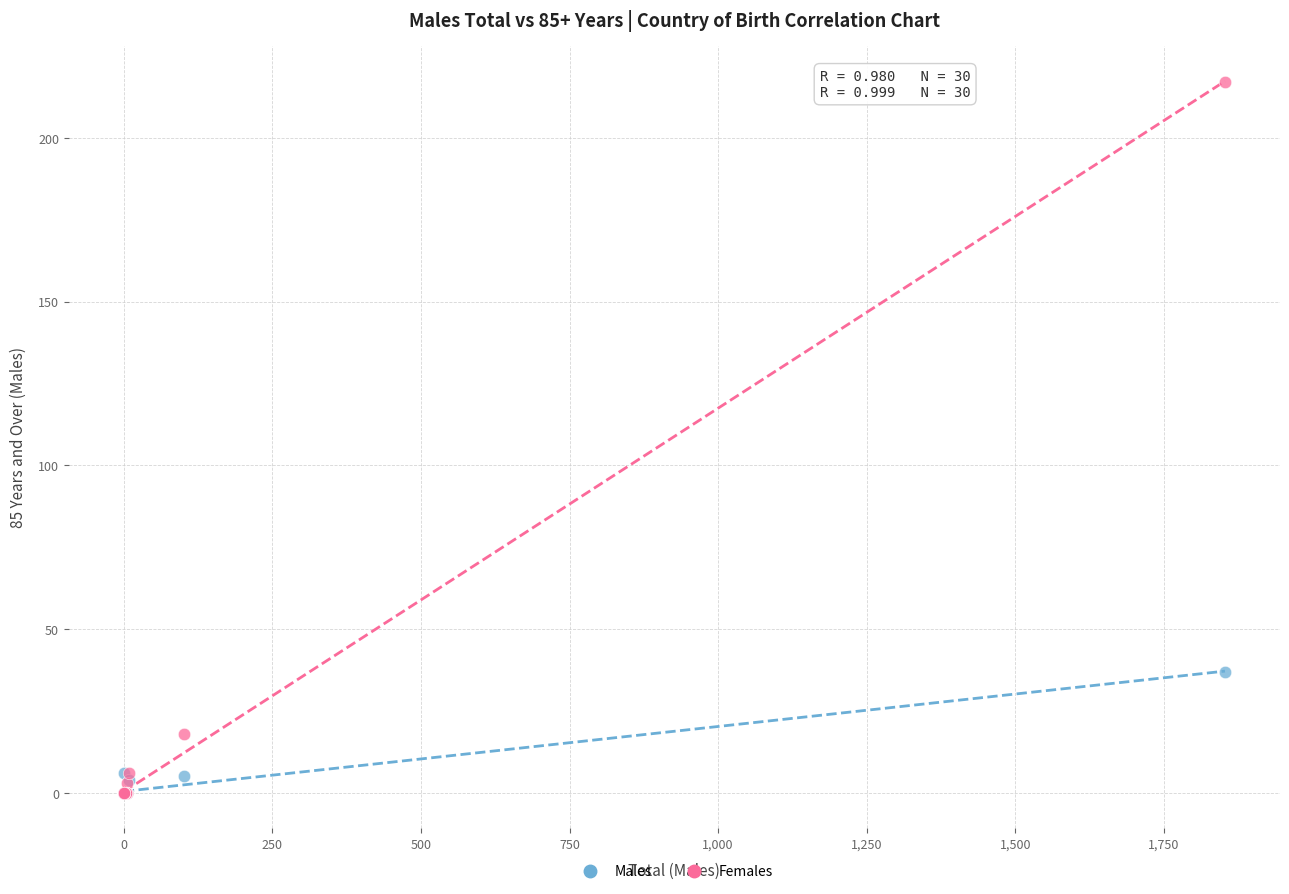

Across all series, what Y value is closest to 108?

37